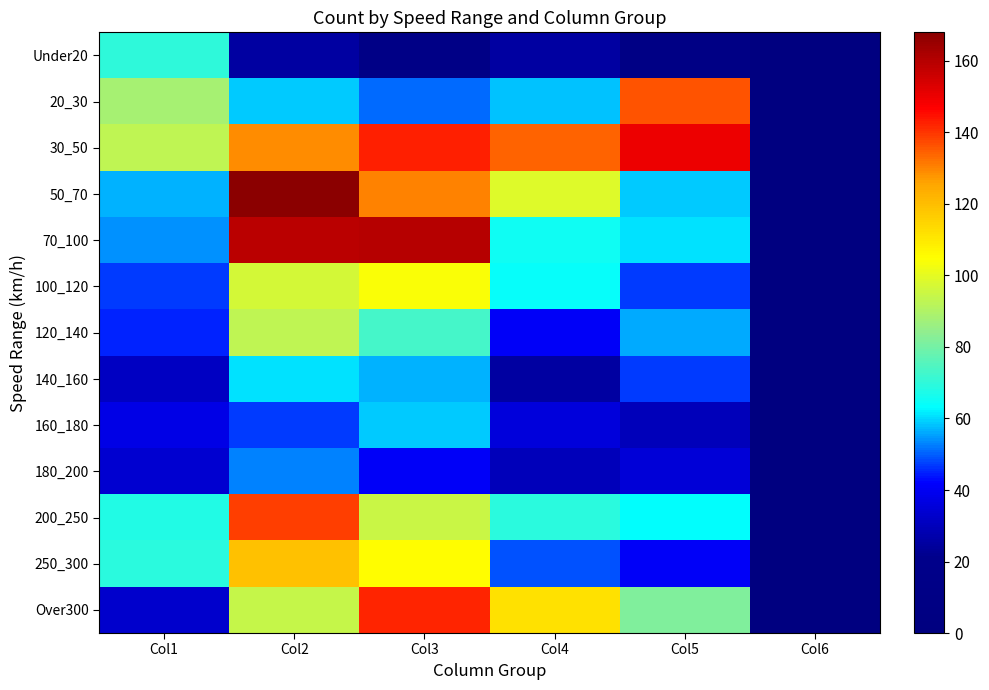

Reading right to left, transcribe all the data shown in this chart.

Under20: Col6=0	Col5=10	Col4=25	Col3=13	Col2=25	Col1=70
20_30: Col6=0	Col5=136	Col4=58	Col3=51	Col2=59	Col1=88
30_50: Col6=0	Col5=150	Col4=134	Col3=143	Col2=129	Col1=93
50_70: Col6=0	Col5=59	Col4=99	Col3=130	Col2=168	Col1=57
70_100: Col6=0	Col5=61	Col4=65	Col3=160	Col2=159	Col1=54
100_120: Col6=0	Col5=47	Col4=64	Col3=104	Col2=97	Col1=47
120_140: Col6=0	Col5=56	Col4=41	Col3=73	Col2=93	Col1=45
140_160: Col6=0	Col5=47	Col4=25	Col3=57	Col2=61	Col1=31
160_180: Col6=0	Col5=30	Col4=36	Col3=59	Col2=47	Col1=38
180_200: Col6=0	Col5=35	Col4=30	Col3=41	Col2=53	Col1=34
200_250: Col6=0	Col5=63	Col4=69	Col3=95	Col2=139	Col1=68
250_300: Col6=0	Col5=41	Col4=49	Col3=105	Col2=119	Col1=69
Over300: Col6=0	Col5=82	Col4=112	Col3=142	Col2=94	Col1=33